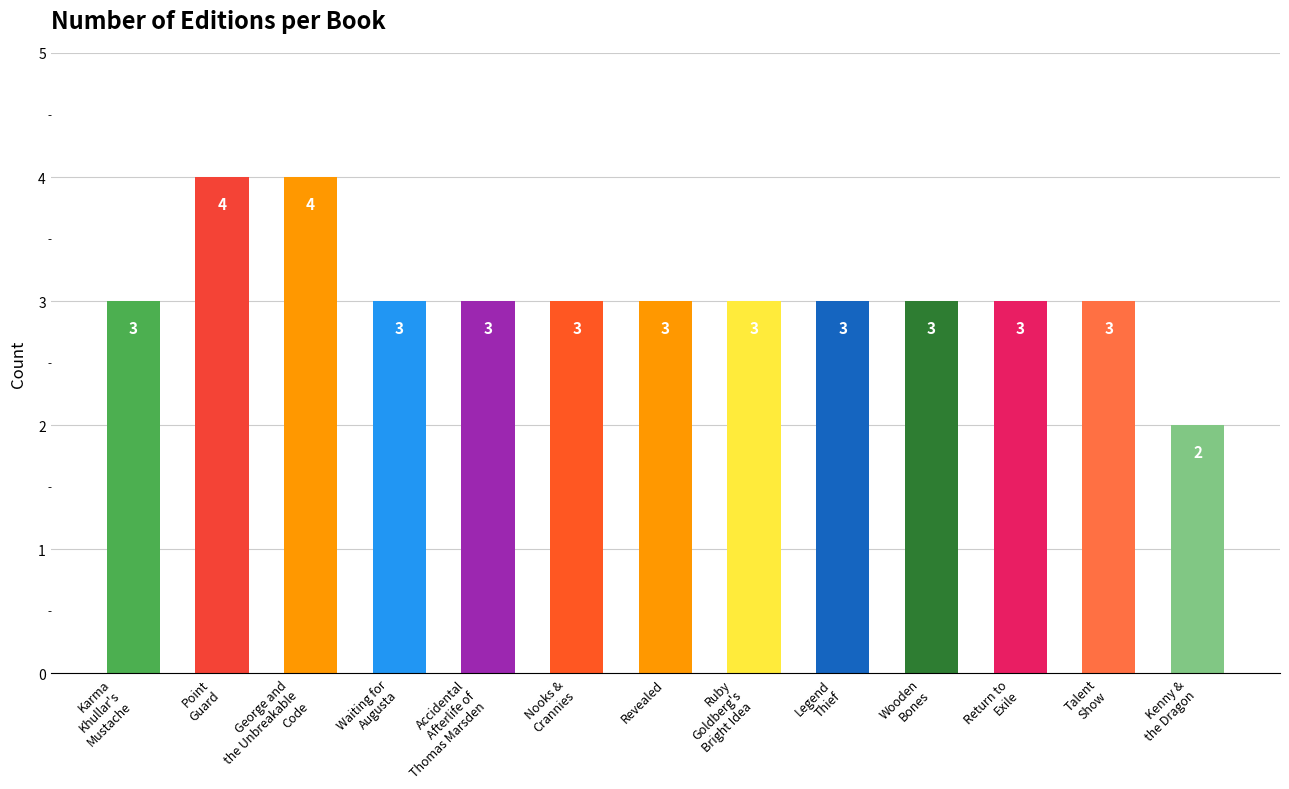

Reading left to right, transcribe all the data shown in this chart.

3	4	4	3	3	3	3	3	3	3	3	3	2